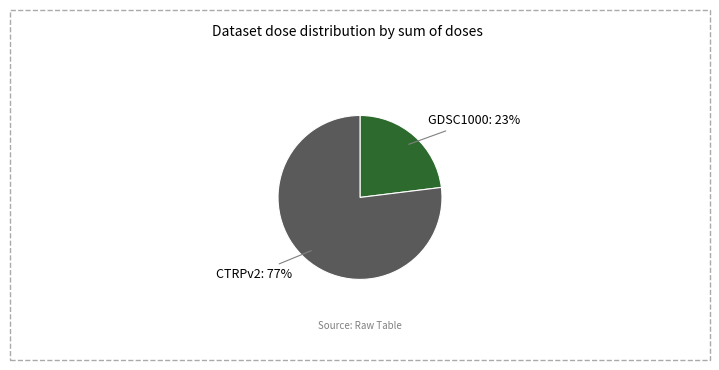

To the nearest percent, what is the average slice percentage?

50%